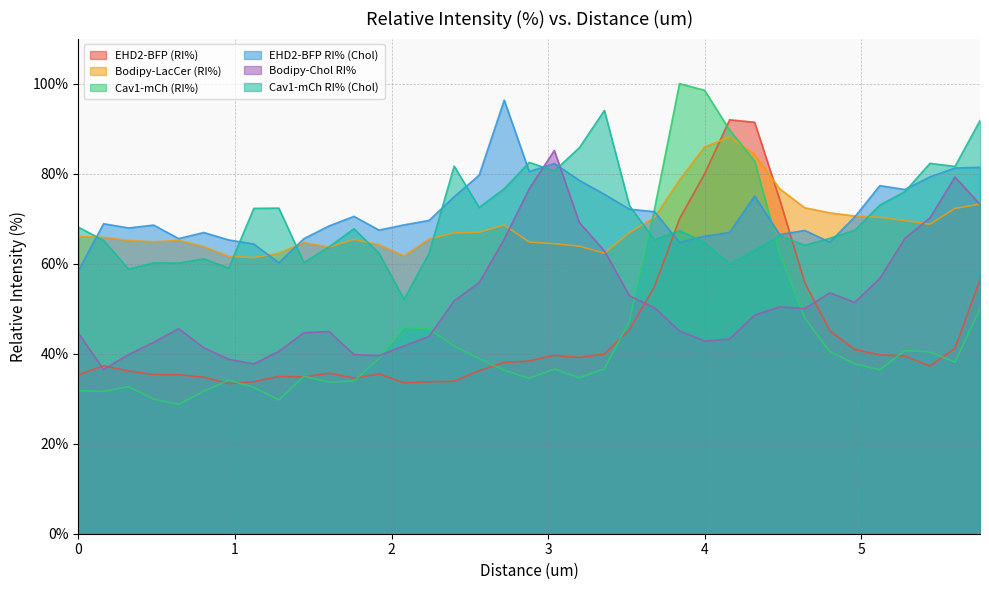

What is the average value of the Bodipy-LacCer (RI%) series?

68.6